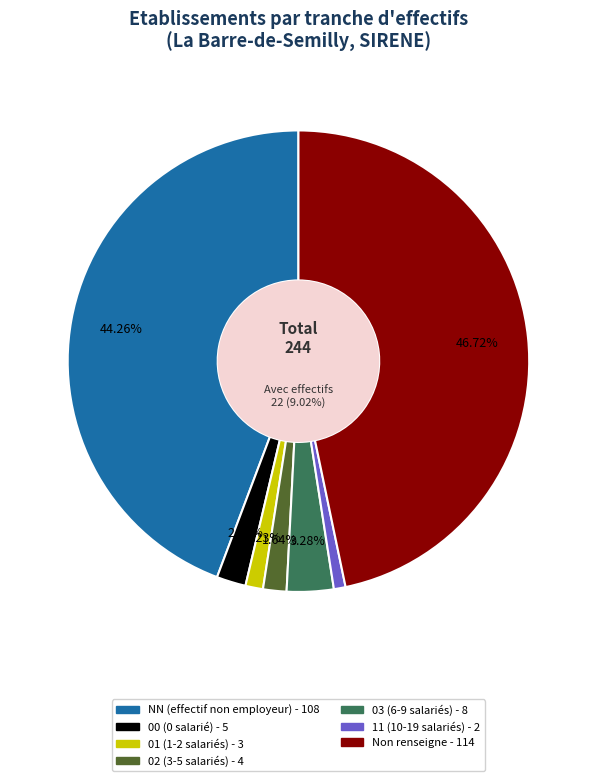

What is the smallest slice in the pie chart?

11